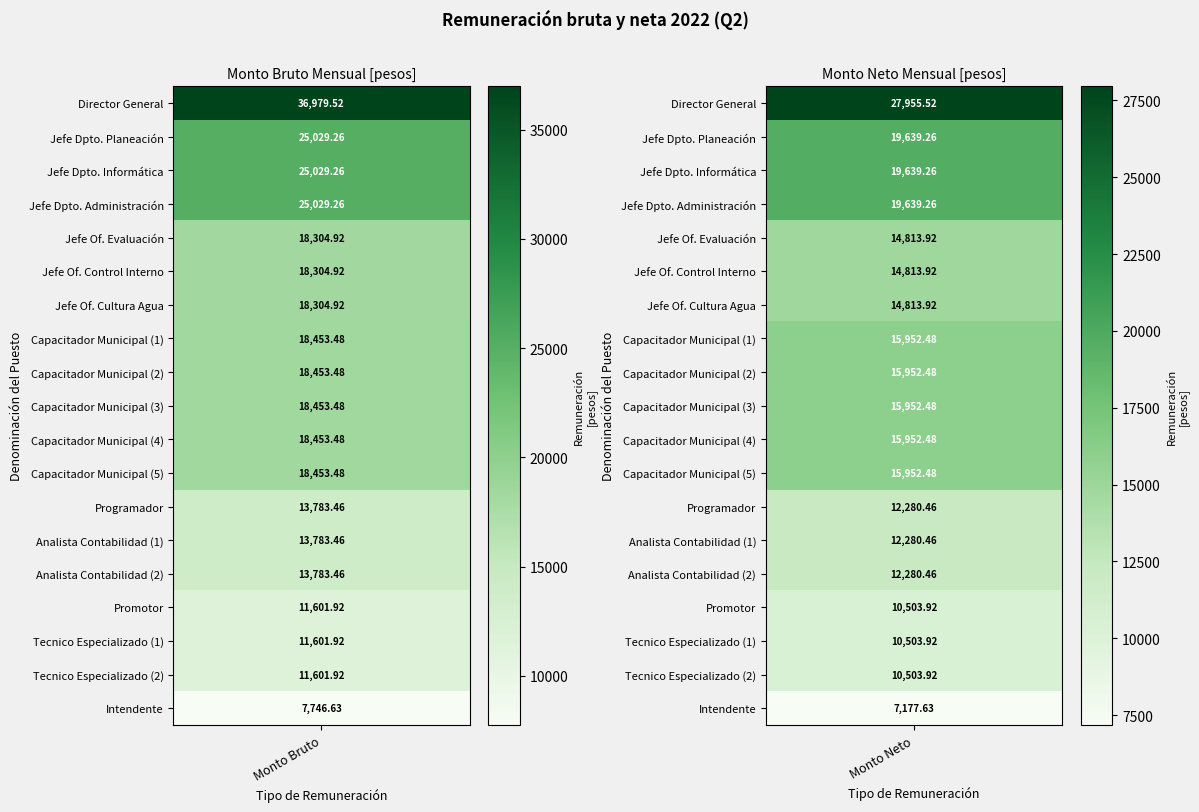

Where is Jefe de Departamento de Administración nearest to the value 22334?

1